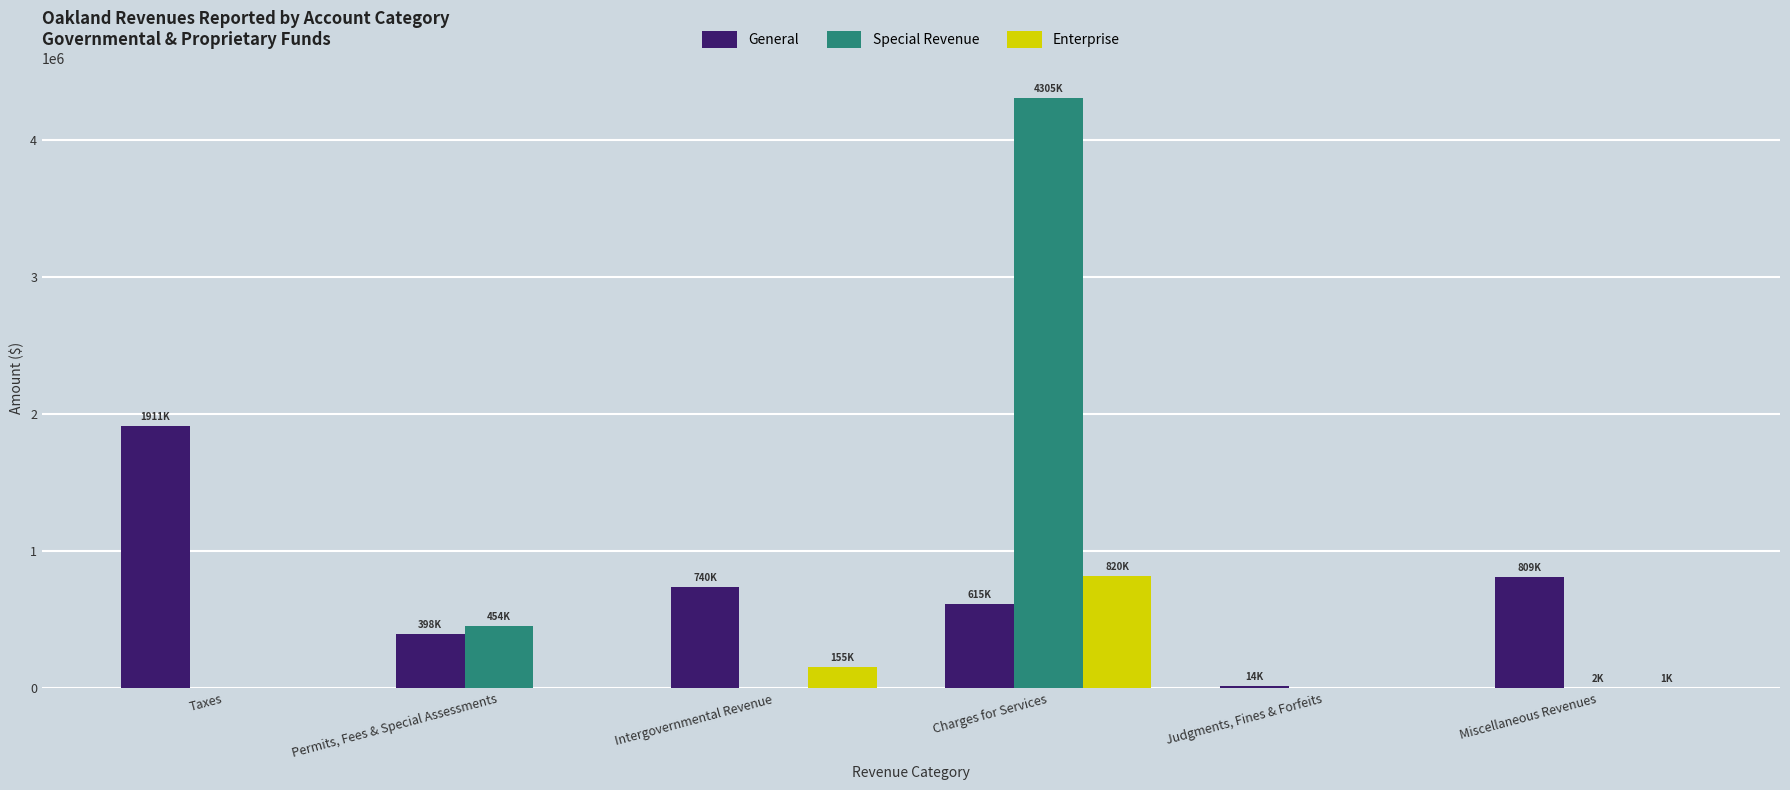

What is the highest value of the Special Revenue series?

4304827